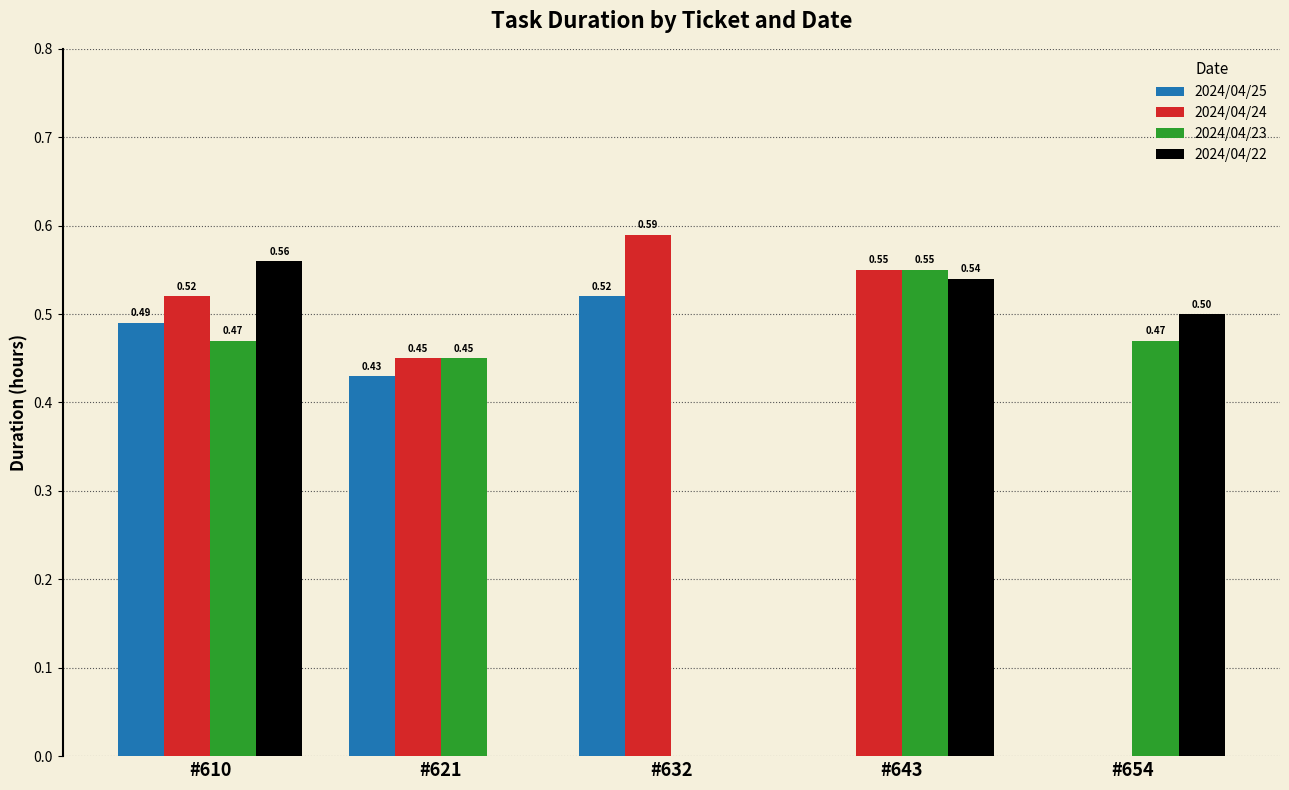

Which category has the highest value across all series?

#632